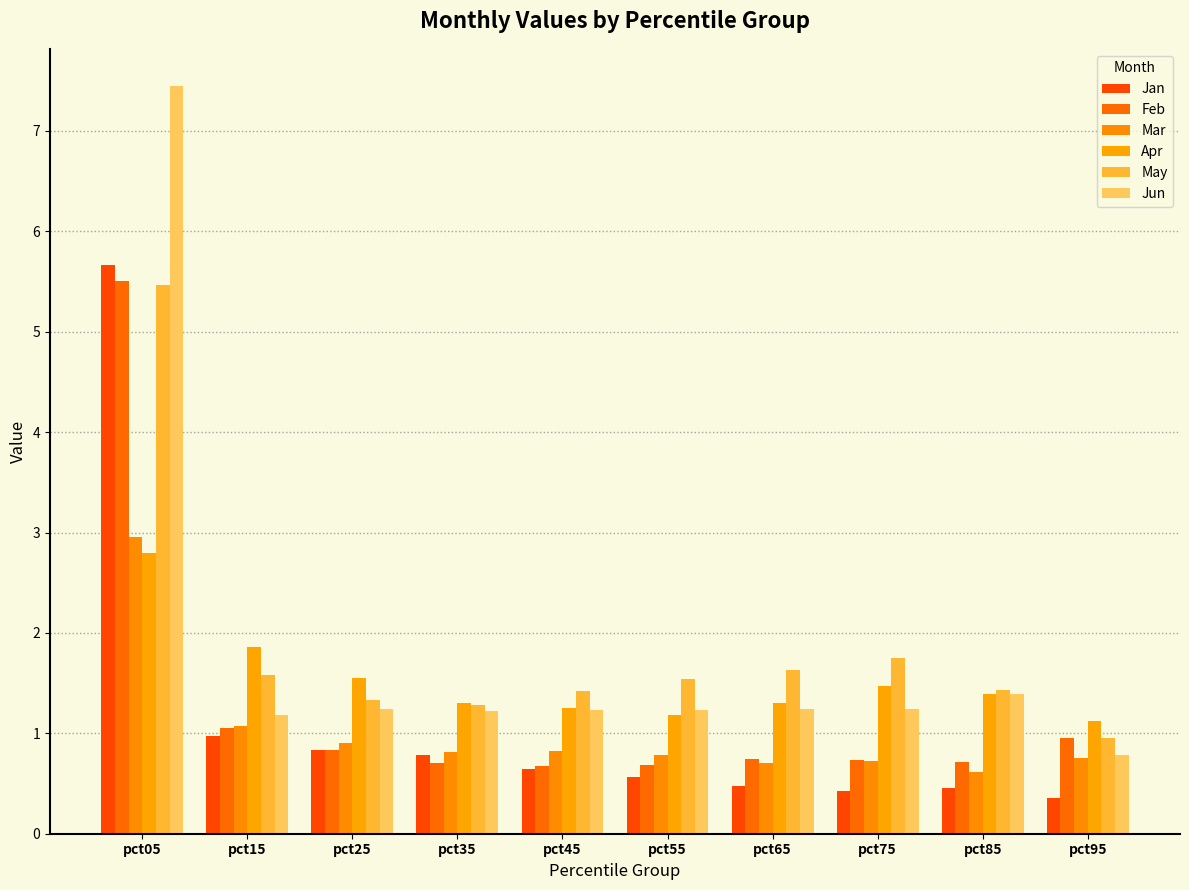

What is the value of the Jun bar at the 5th from the left?

1.2